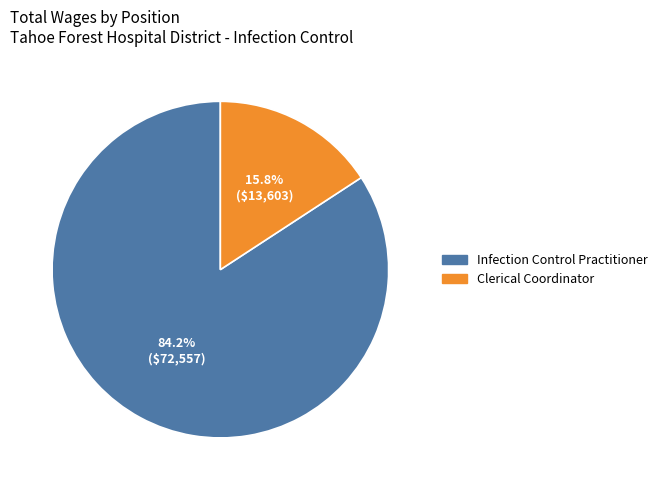

Rank the categories by value from highest to lowest.

Infection Control Practitioner, Clerical Coordinator